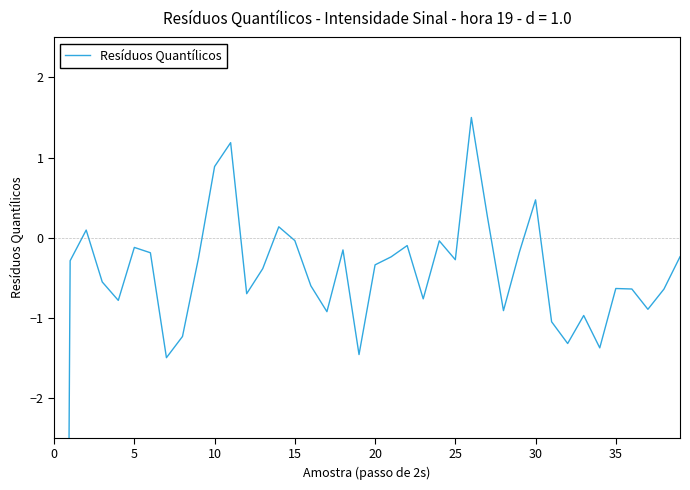

What is the sum of all values?

-47.8